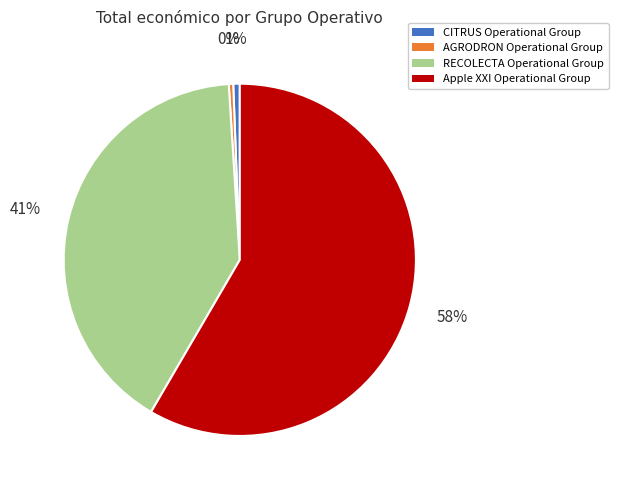

Is the sum of RECOLECTA Operational Group and CITRUS Operational Group greater than half?

No